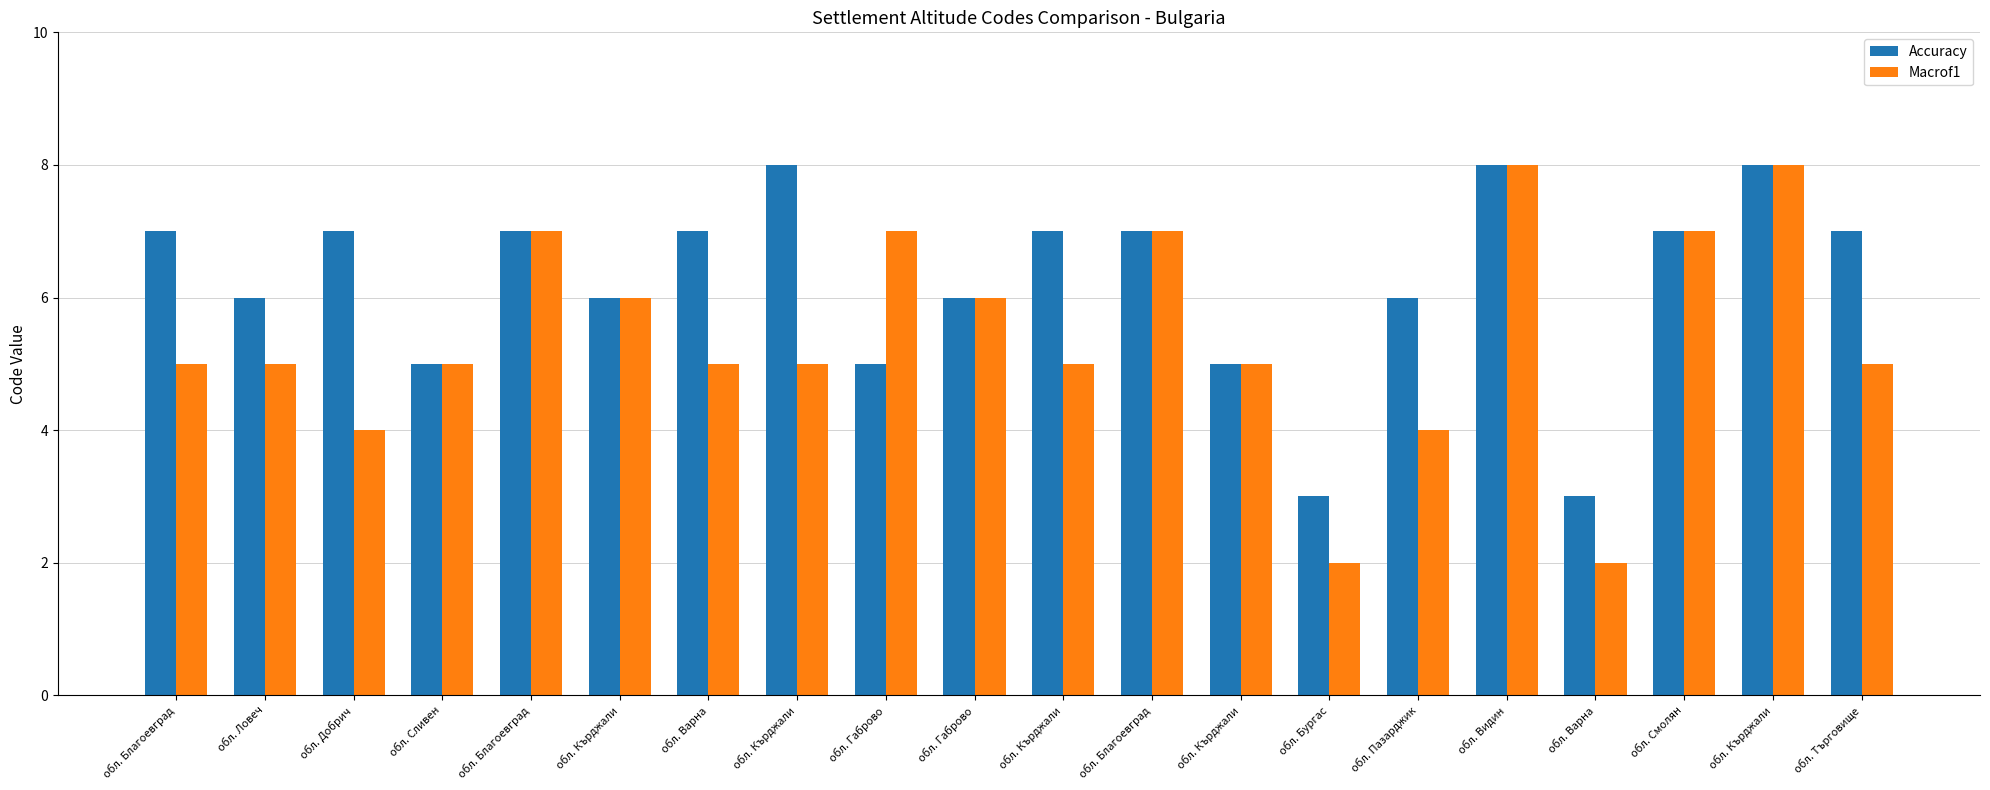

How many data points in Accuracy are less than 7?

9